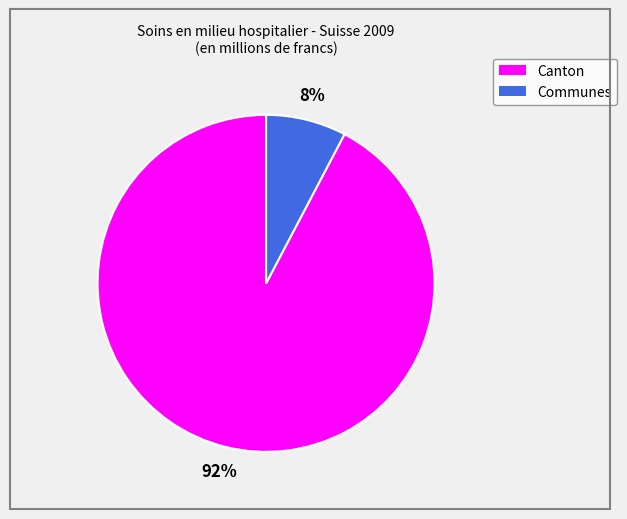

Does any single category account for the majority?

Yes